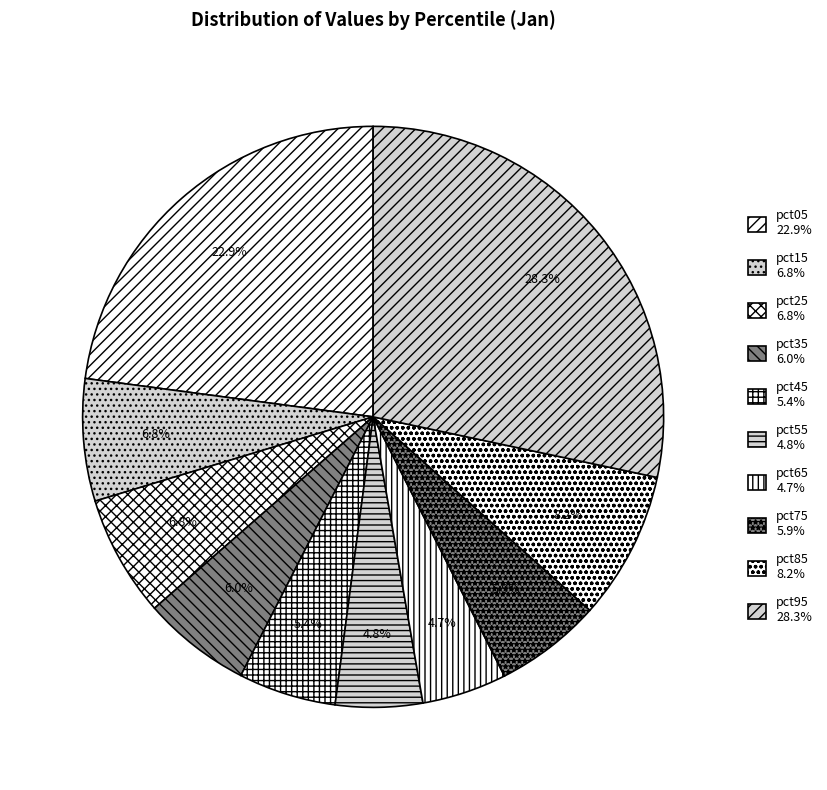

To the nearest percent, what is the combined percentage of pct05 and pct75?

29%